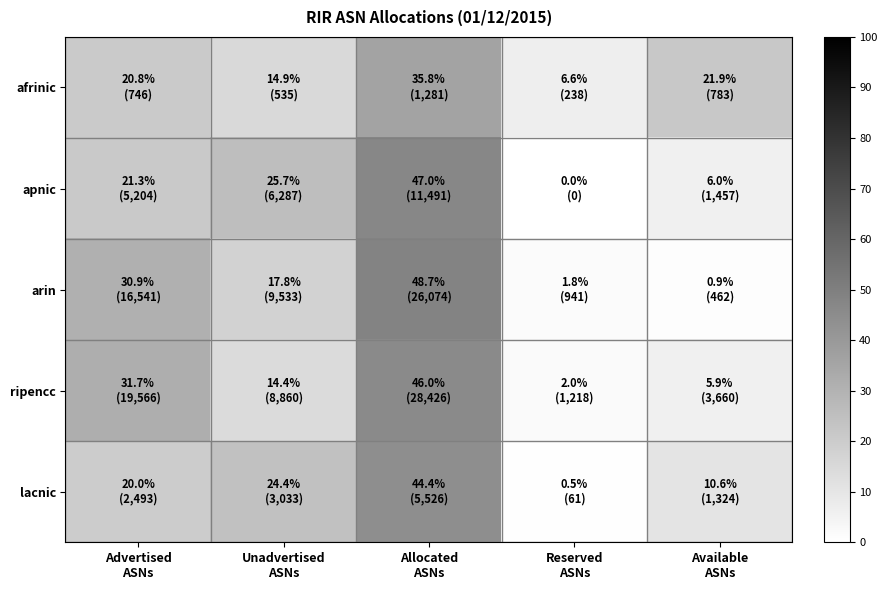

Reading left to right, what are all the values shown in this chart?

afrinic: Advertised
ASNs=20.8	Unadvertised
ASNs=14.9	Allocated
ASNs=35.8	Reserved
ASNs=6.6	Available
ASNs=21.9
apnic: Advertised
ASNs=21.3	Unadvertised
ASNs=25.7	Allocated
ASNs=47.0	Reserved
ASNs=0.0	Available
ASNs=6.0
arin: Advertised
ASNs=30.9	Unadvertised
ASNs=17.8	Allocated
ASNs=48.7	Reserved
ASNs=1.8	Available
ASNs=0.9
ripencc: Advertised
ASNs=31.7	Unadvertised
ASNs=14.4	Allocated
ASNs=46.0	Reserved
ASNs=2.0	Available
ASNs=5.9
lacnic: Advertised
ASNs=20.0	Unadvertised
ASNs=24.4	Allocated
ASNs=44.4	Reserved
ASNs=0.5	Available
ASNs=10.6